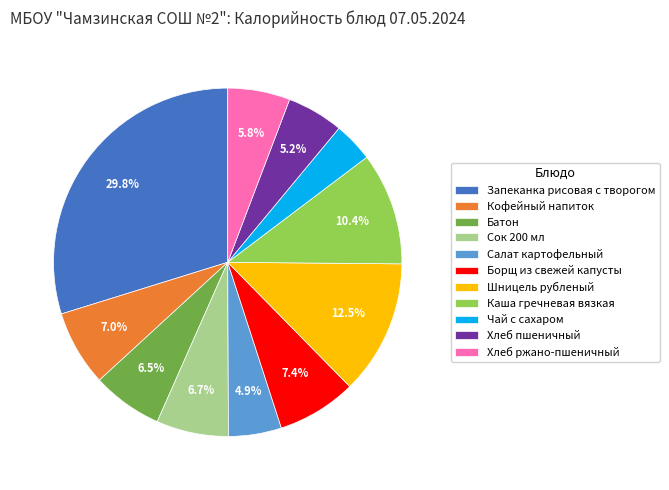

What percentage is the Хлеб ржано-пшеничный slice, to the nearest percent?

6%